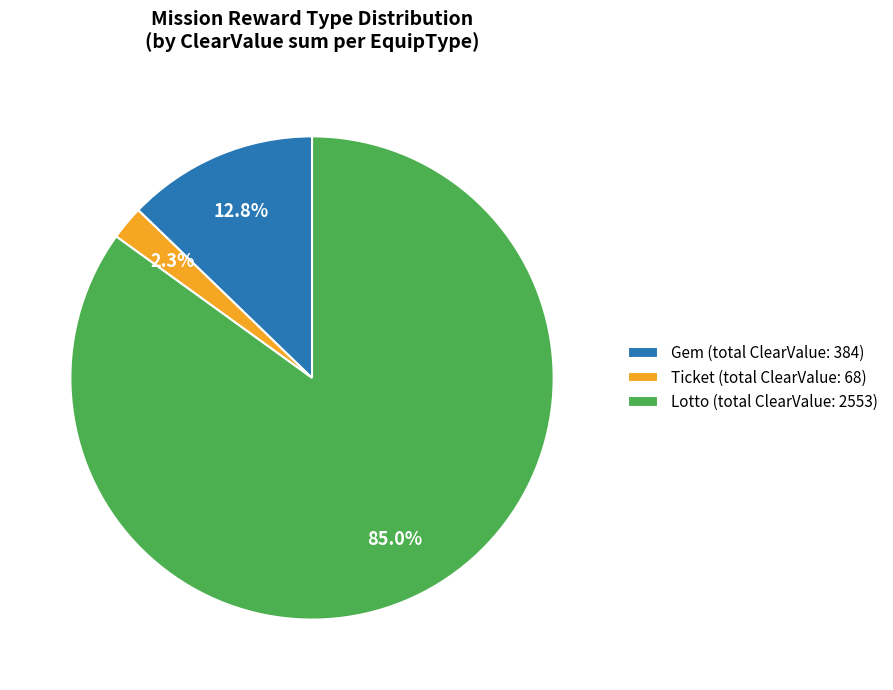

What is the smallest slice in the pie chart?

Ticket (total ClearValue: 68)